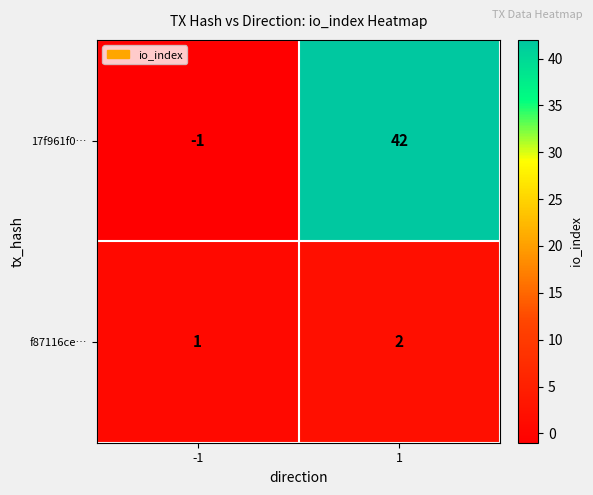

The value of f87116ce… at 1 is 2. True or false?

True